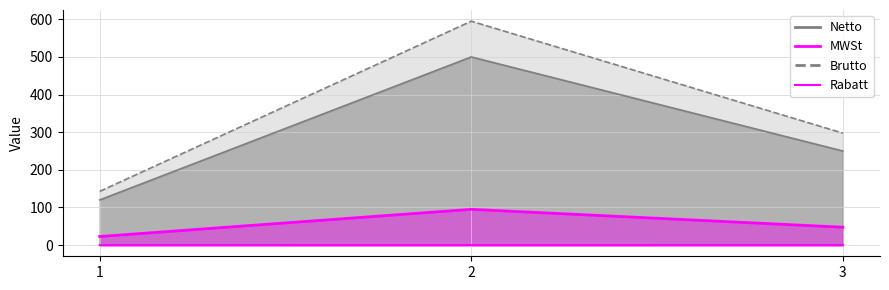

What is the maximum value for Brutto?

595.0